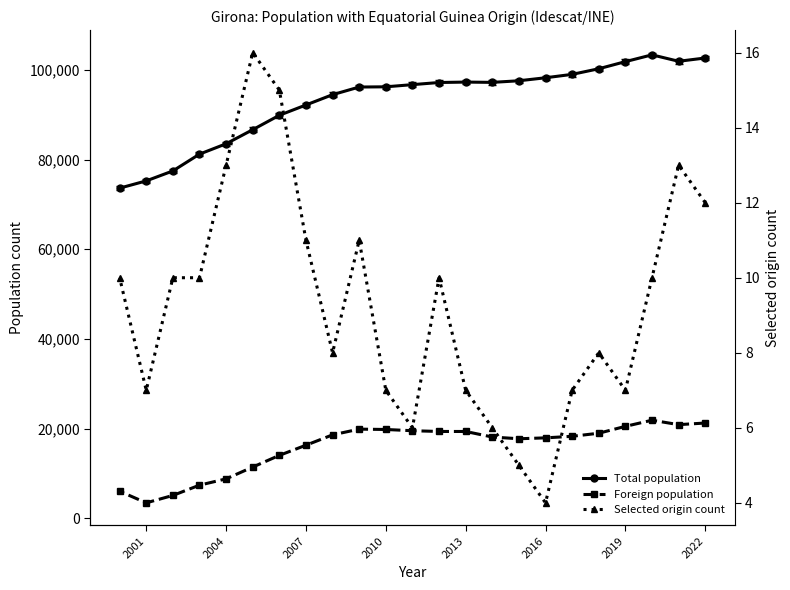

True or false: Foreign population and Selected origin count cross at least once.

False